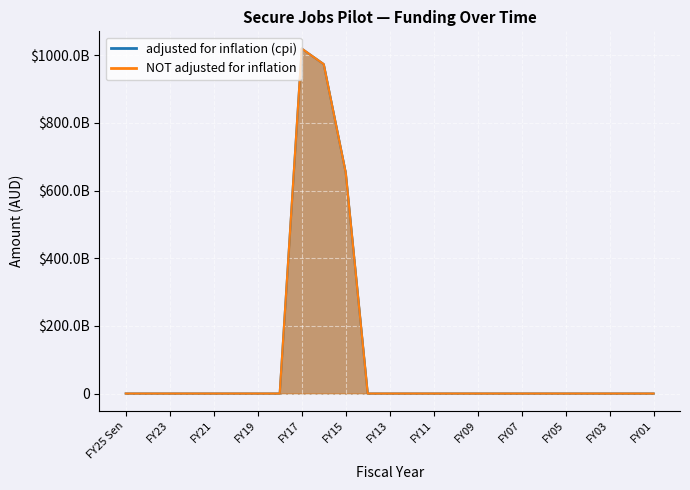

True or false: adjusted for inflation (cpi) and NOT adjusted for inflation cross at least once.

False